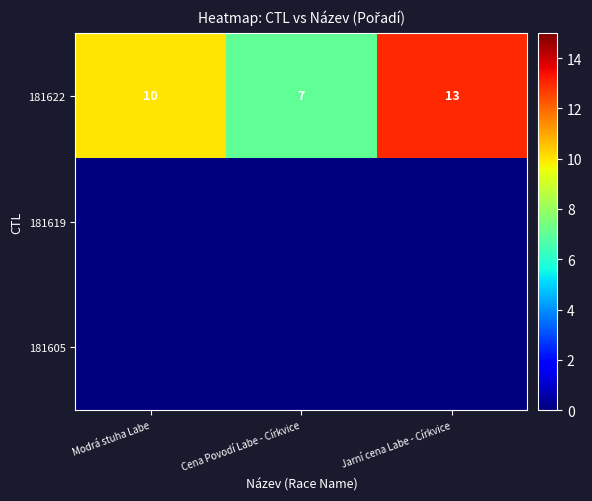

What is the total value across all series at Jarní cena Labe - Církvice?

13